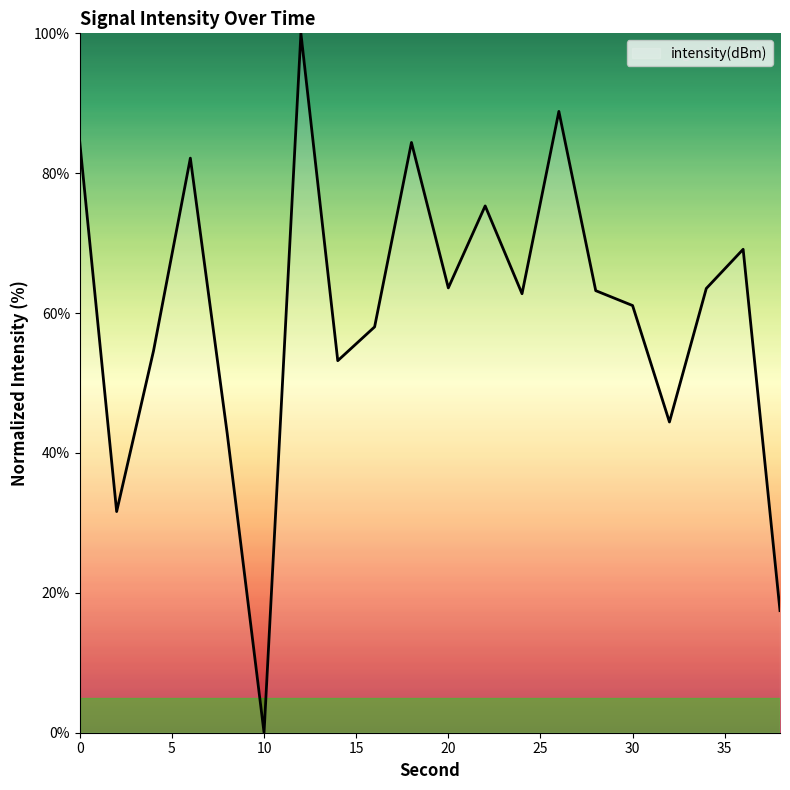

What is the maximum value shown in the chart?

100.0